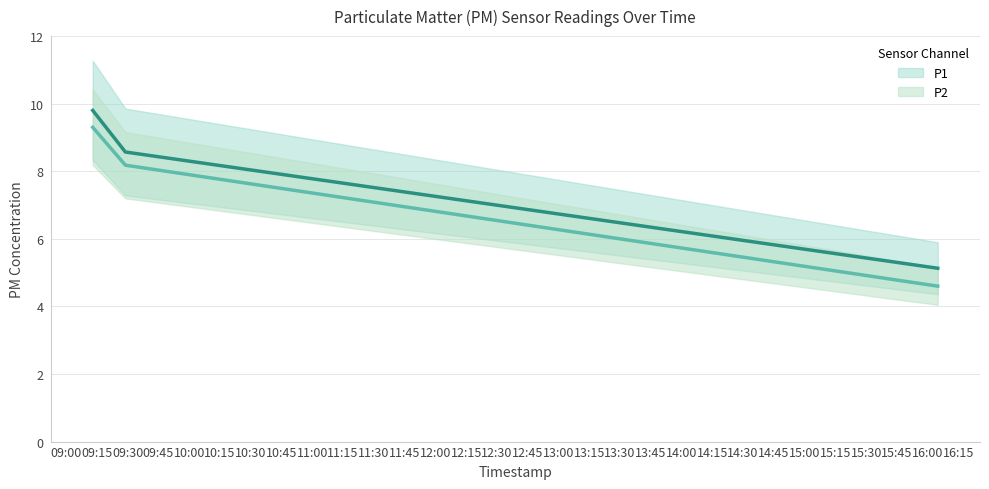

What is the maximum value shown in the chart?

9.8